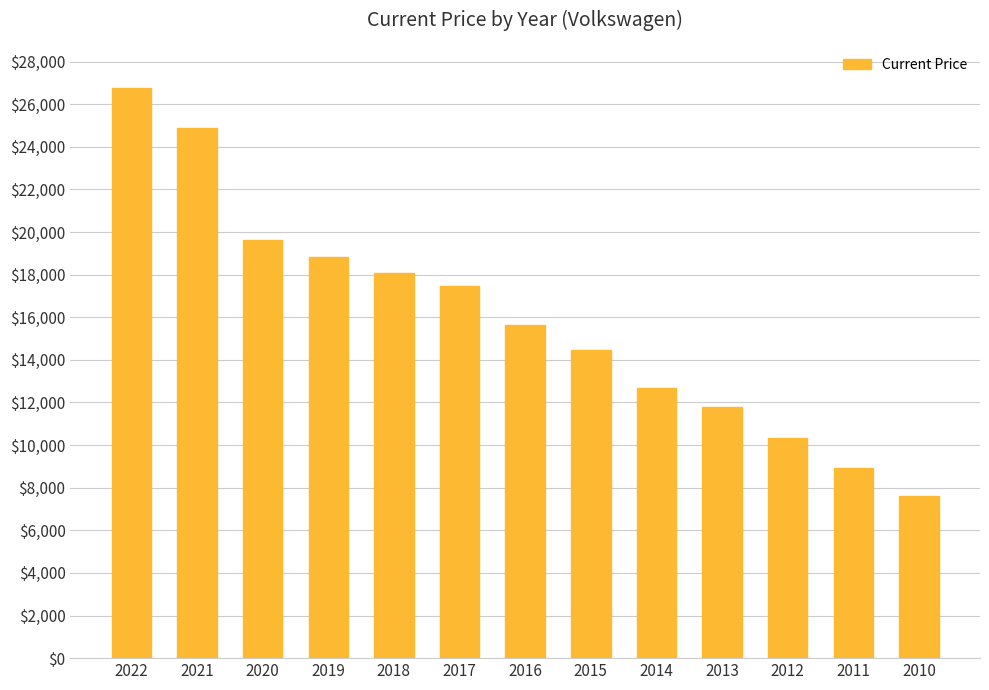

What is the minimum value shown in the chart?

7592